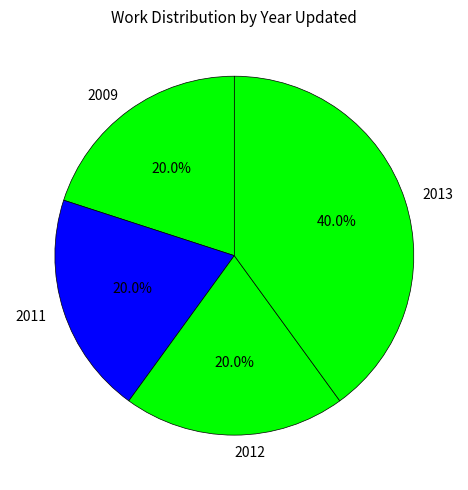

Which category has the biggest portion of the pie?

2013